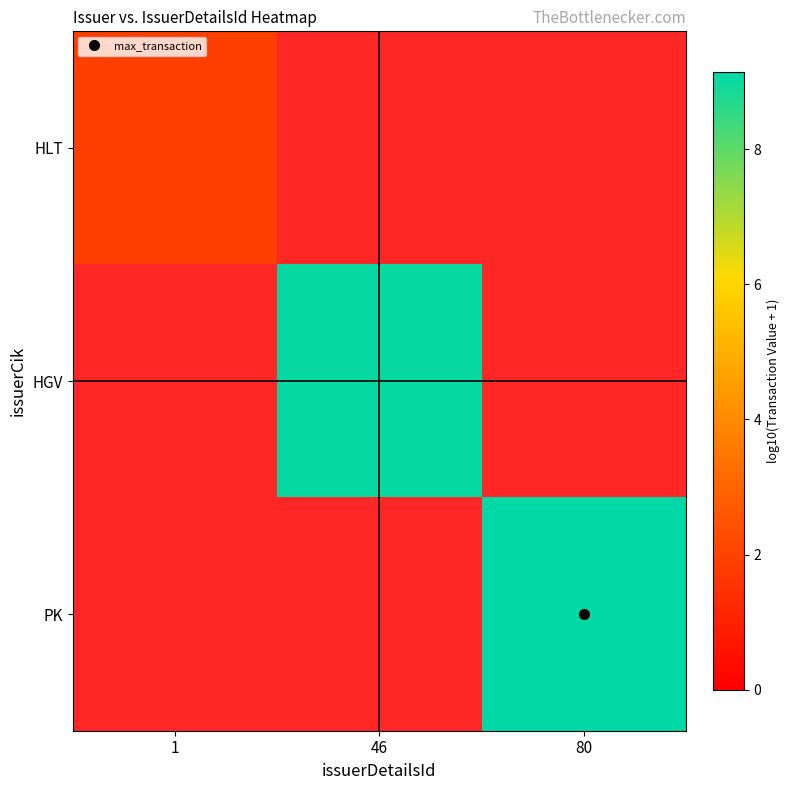

Is the value of PK at 46 greater than the value of HLT at 80?

No